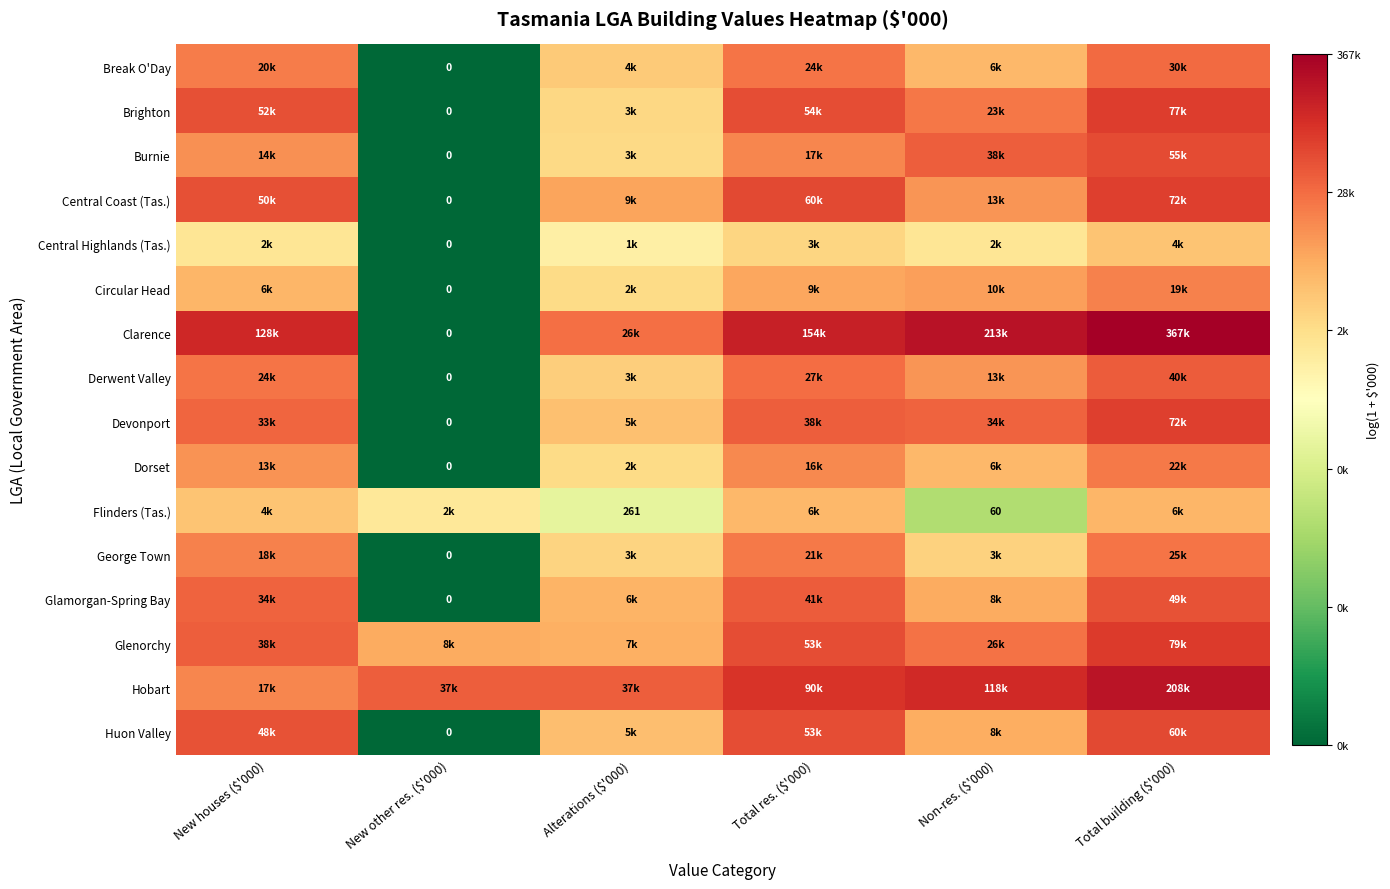

True or false: Burnie has a value of 9.7 at Total res. ($'000).

True